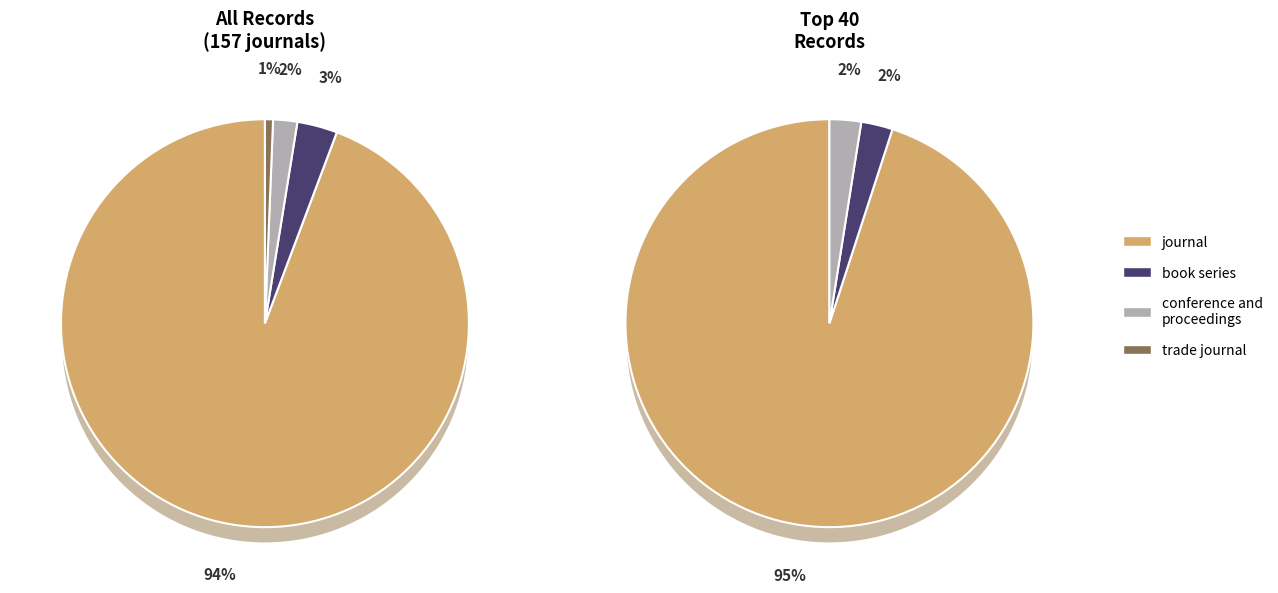

What portion of the pie excludes trade journal?

99.4%